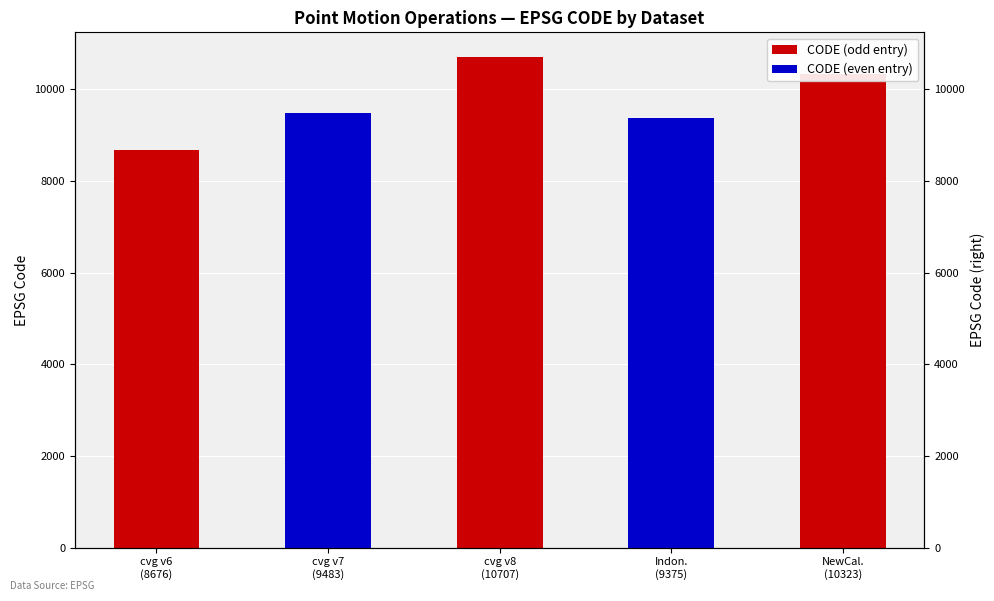

Reading right to left, extract all data points from this chart.

10323	9375	10707	9483	8676